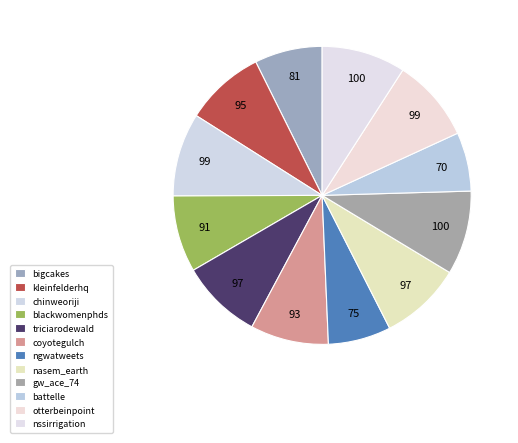

Count the number of slices in the pie.

12